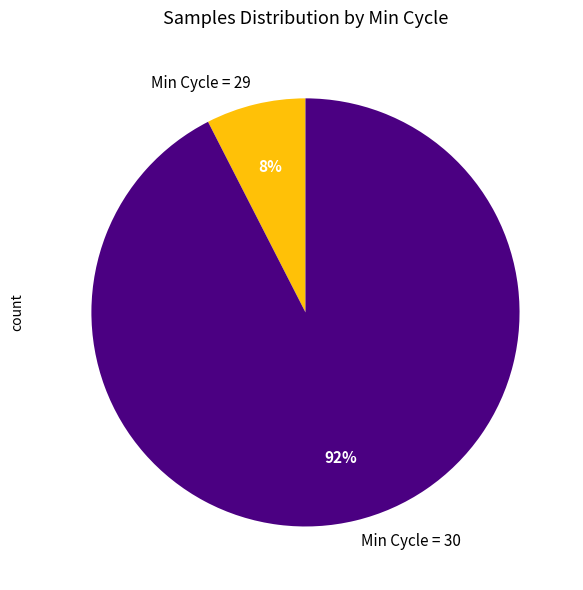

To the nearest percent, what percentage of the pie is Min Cycle = 29?

8%